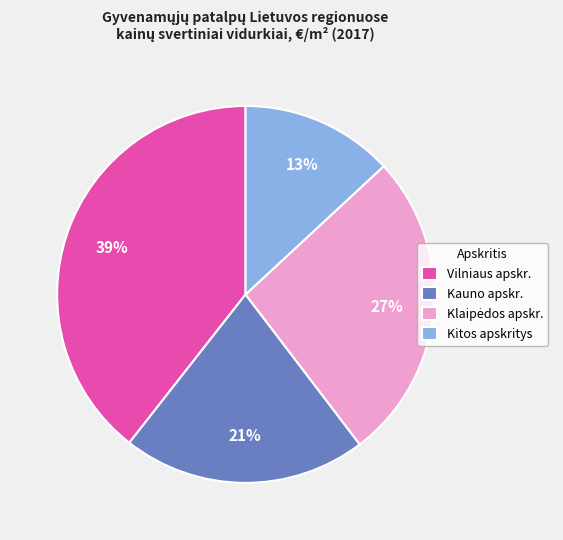

True or false: Vilniaus apskr. accounts for 39% of the total.

True